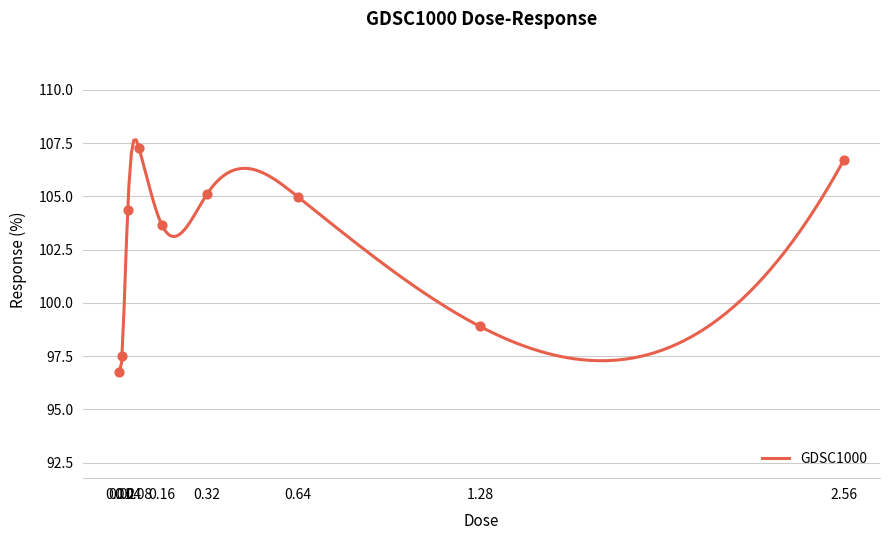

Between 0.02 and 0.01, which is larger?

0.02